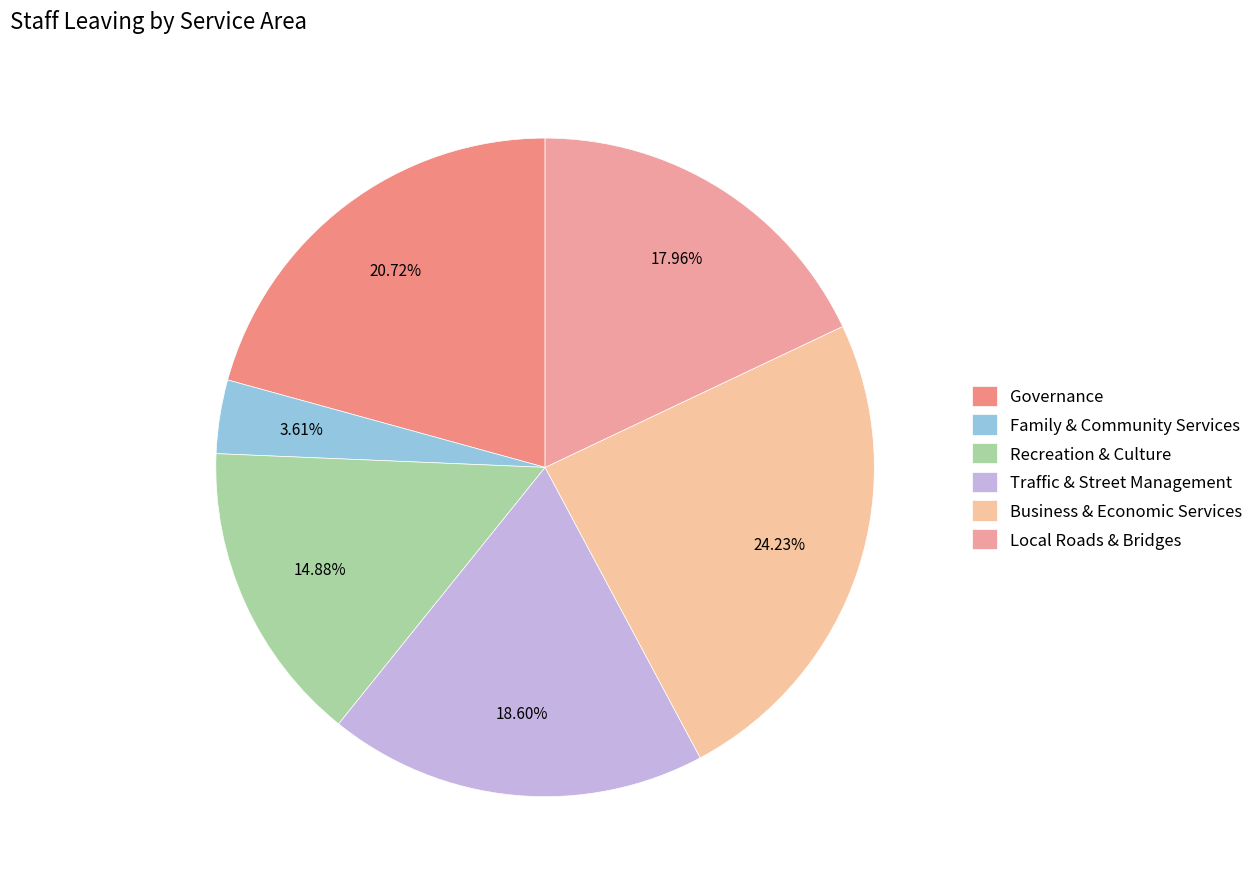

To the nearest percent, what is the average slice percentage?

17%